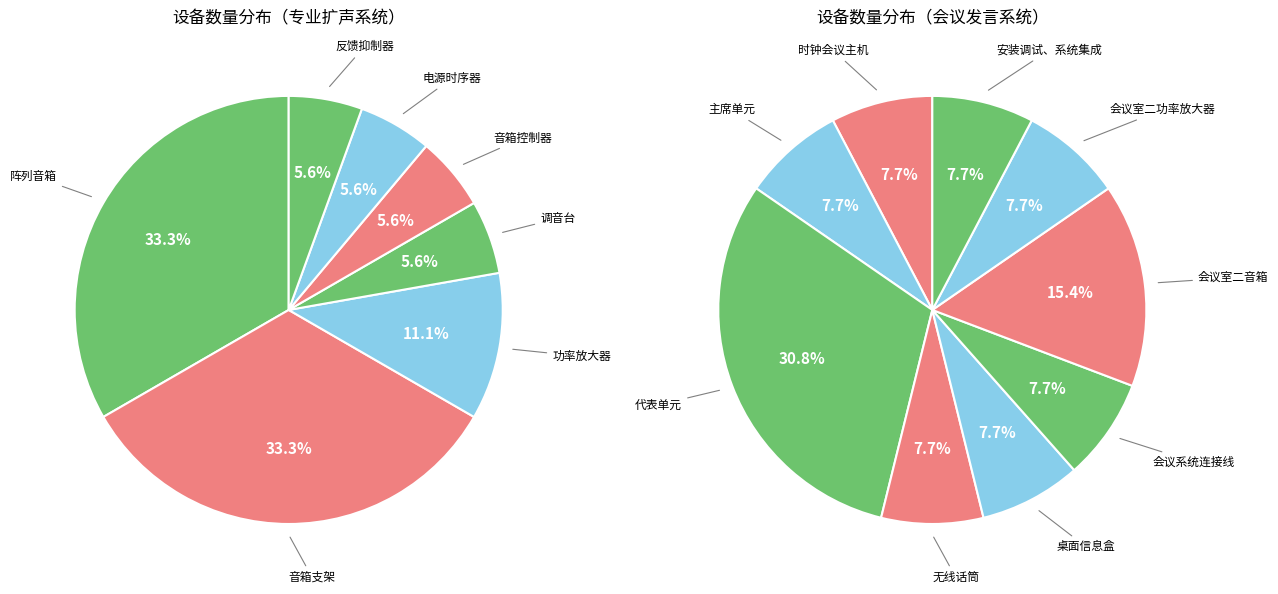

Between 时钟会议主机 and 会议室二功率放大器, which is larger?

时钟会议主机